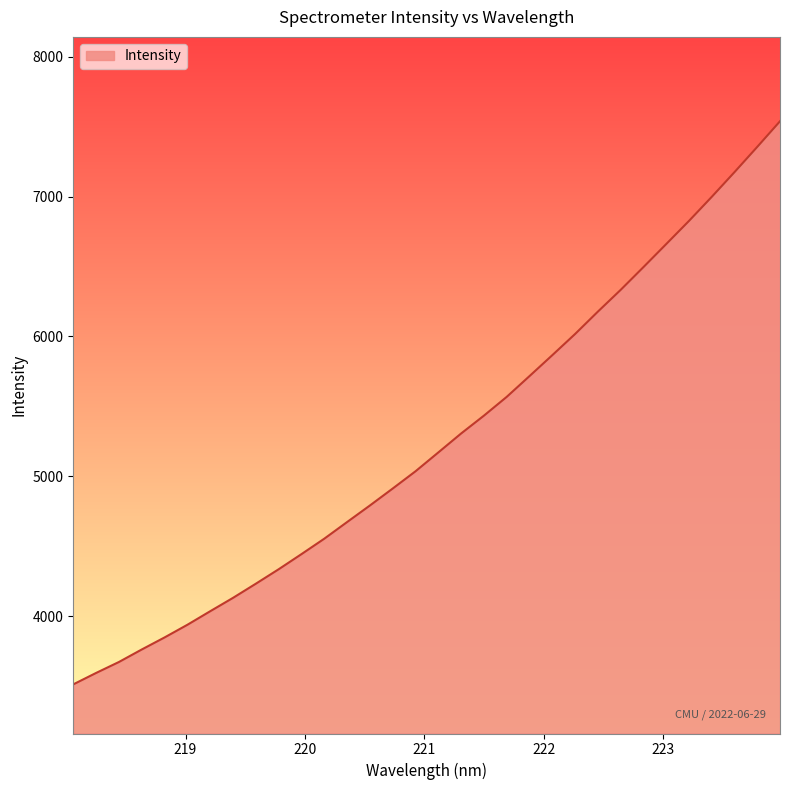

What is the greatest value displayed?

7539.0